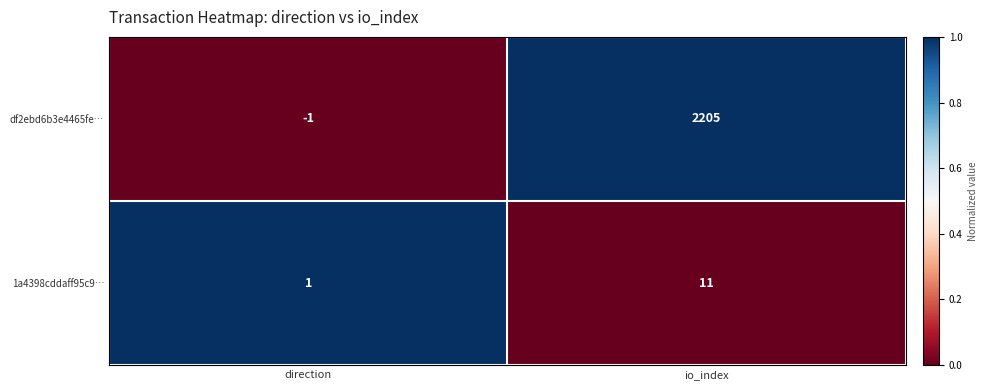

The value of df2ebd6b3e4465fe… at io_index is 2205. True or false?

True